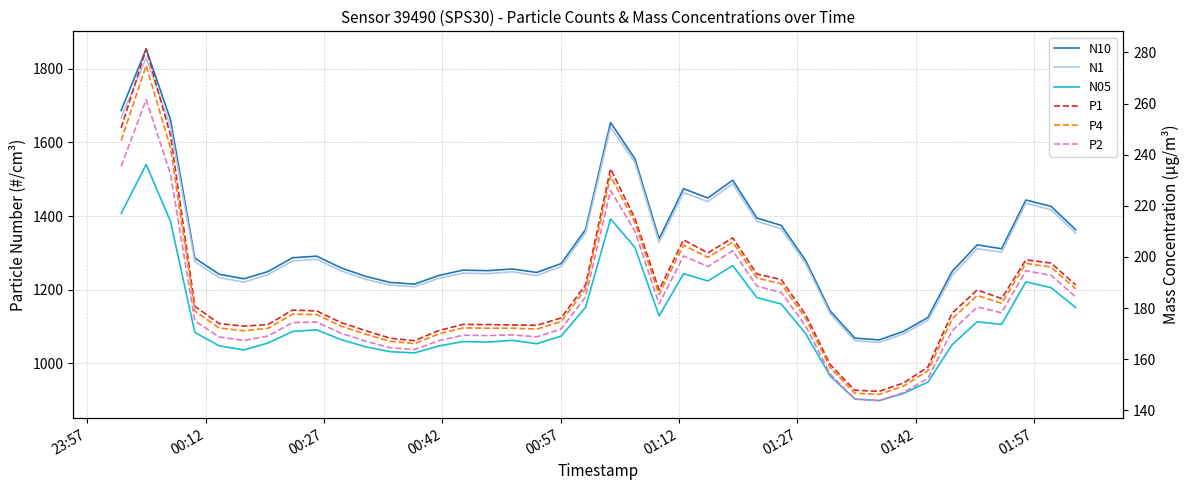

In P4, how many points are lower than both neighbors (excluding endpoints)?

7